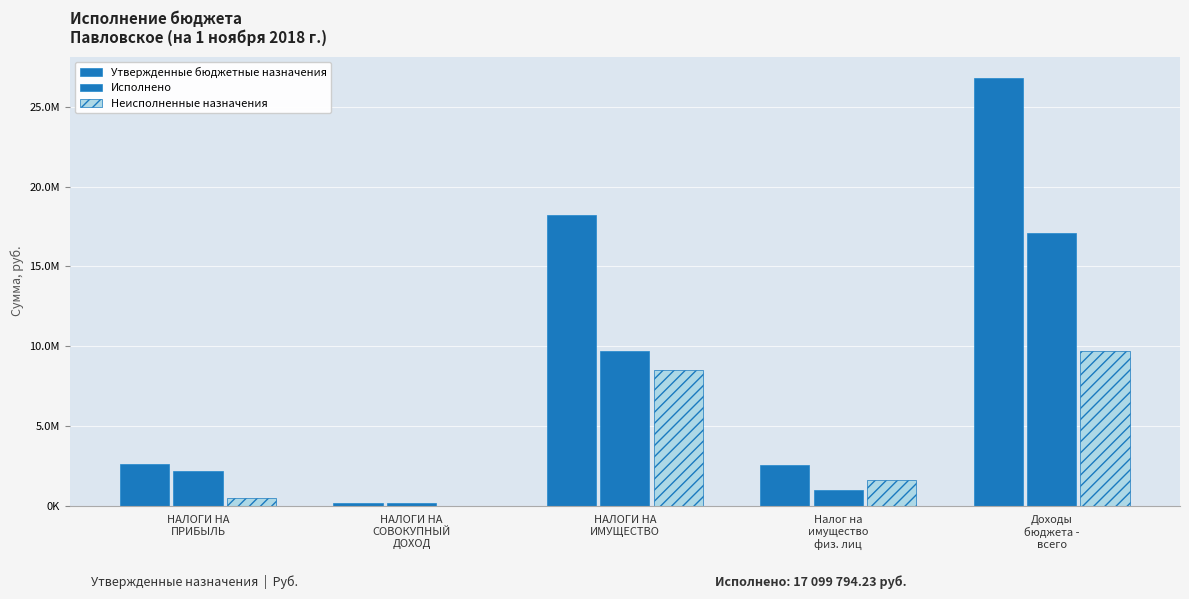

Which series changed the most between НАЛОГИ НА
ПРИБЫЛЬ and Доходы
бюджета -
всего?

Утвержденные бюджетные назначения